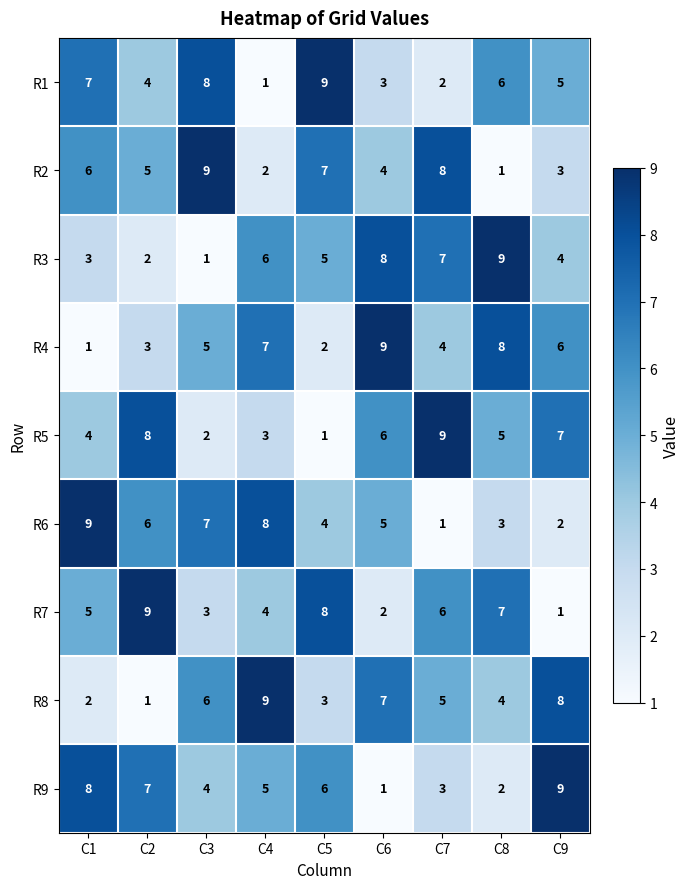

The R7 series shows 13 at C2. True or false?

False